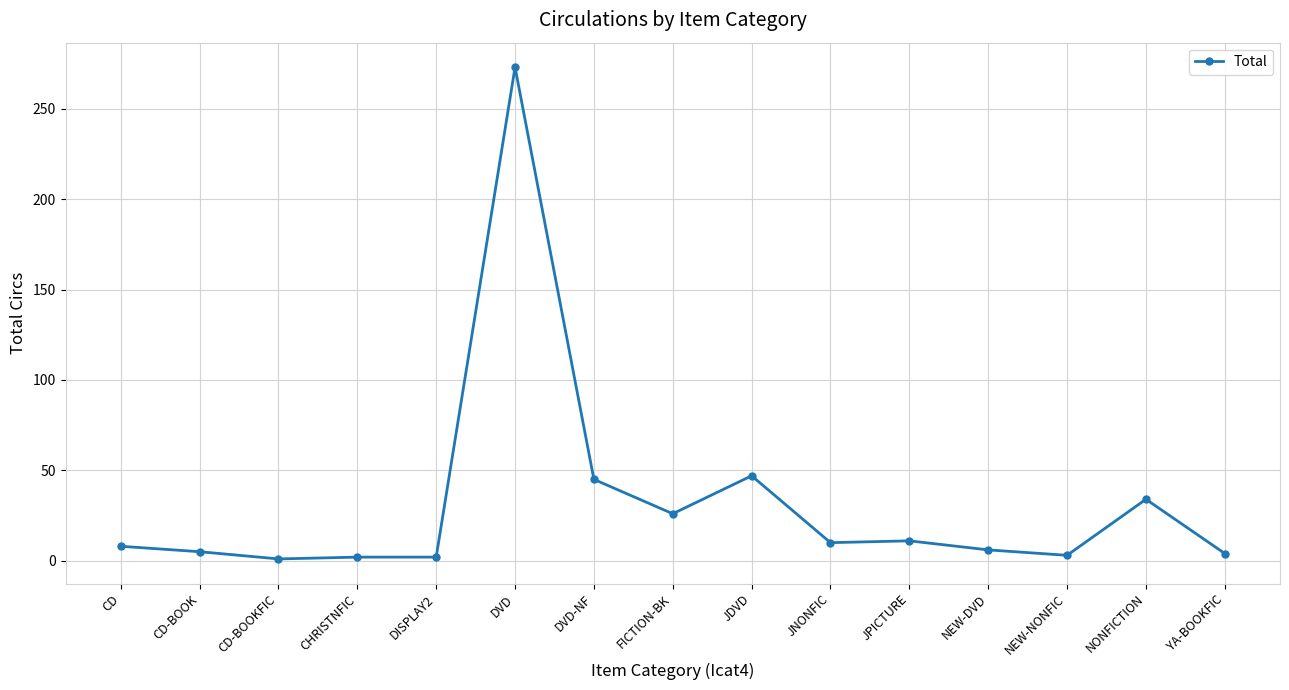

What is the maximum value shown in the chart?

273